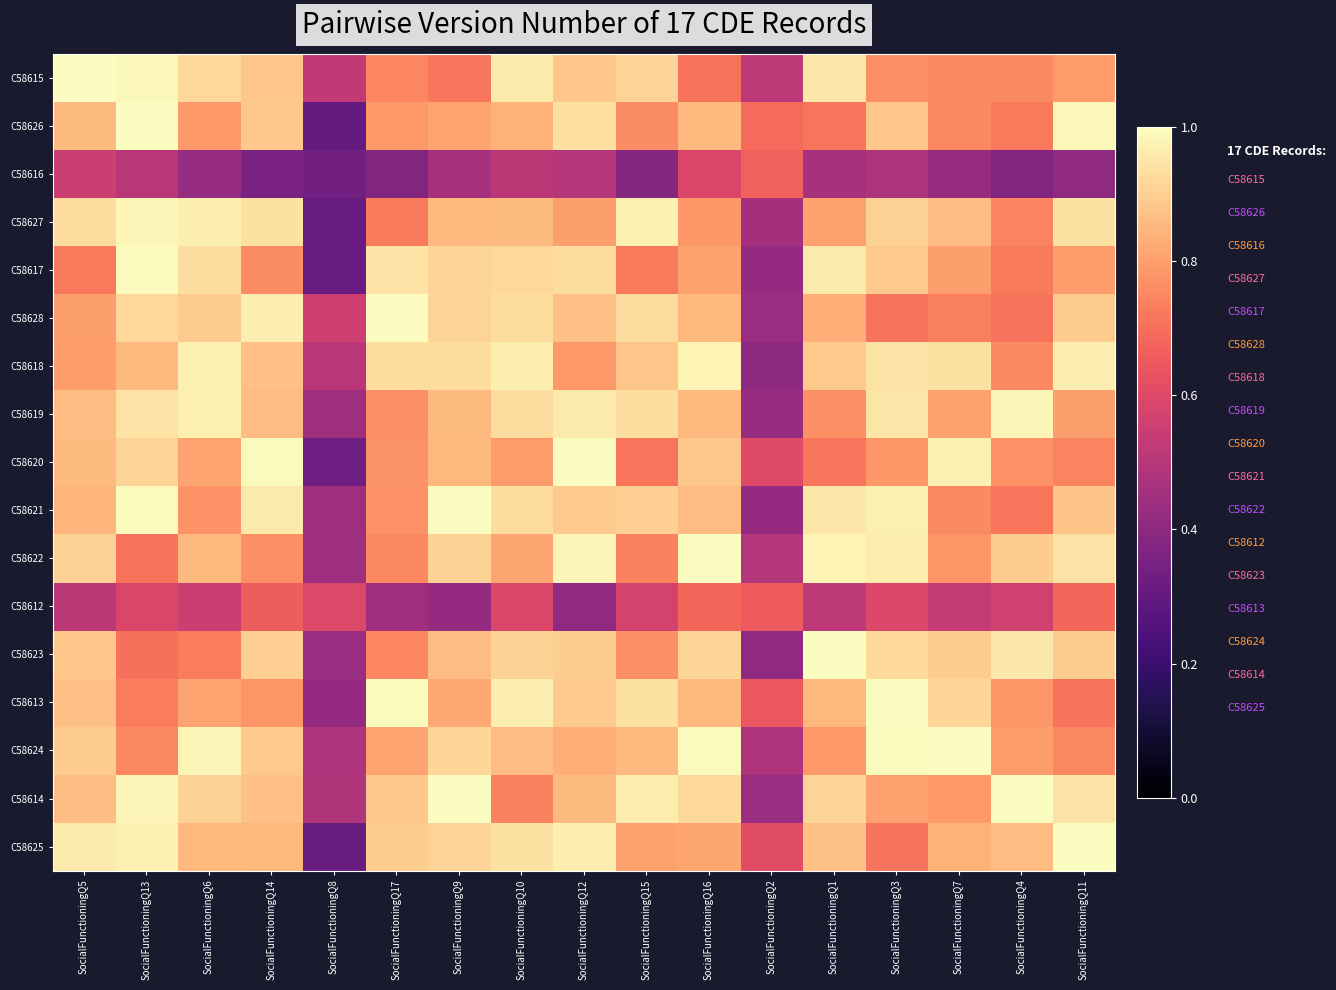

At how many categories does at least one series exceed 0?

17